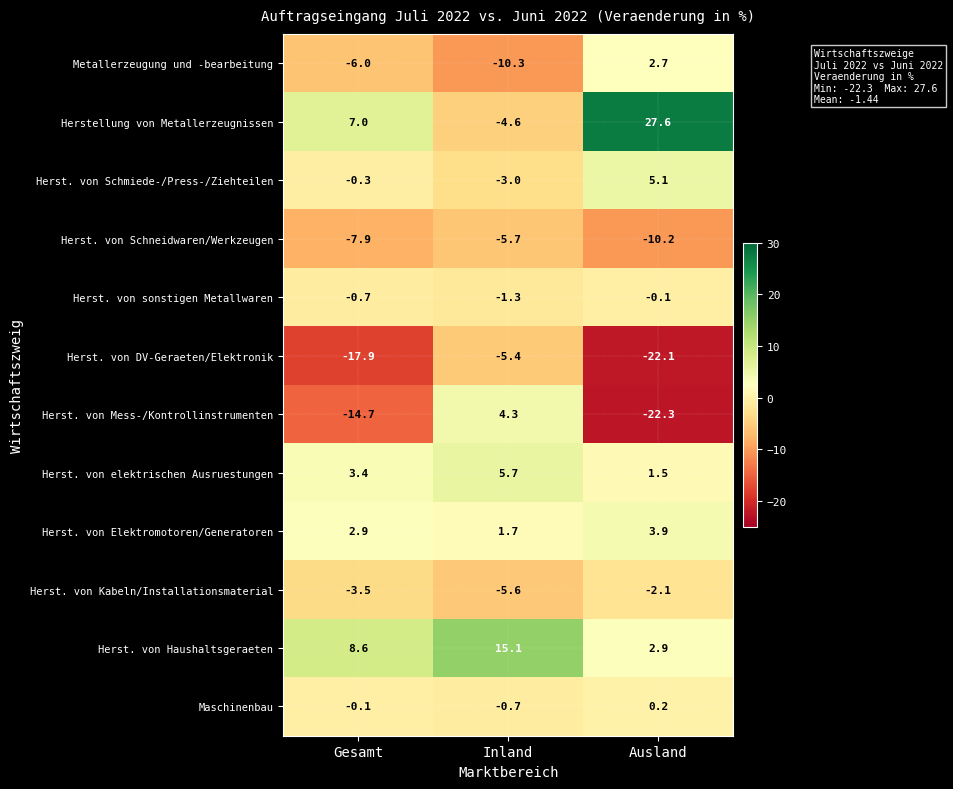

At which category is the sum across all series the highest?

Inland